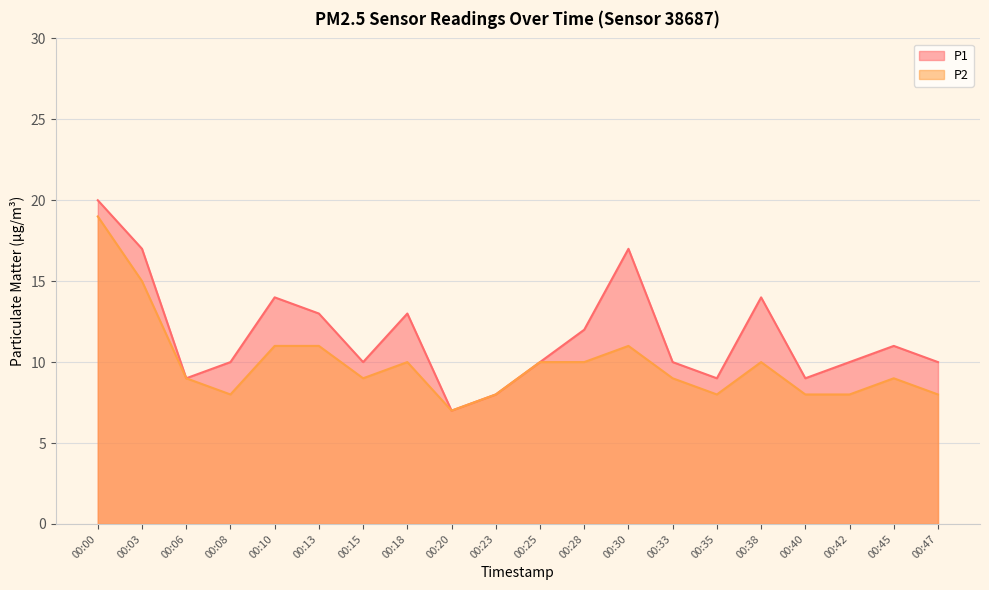

What is the sum of the P1 values at 00:00 and 00:06?

29